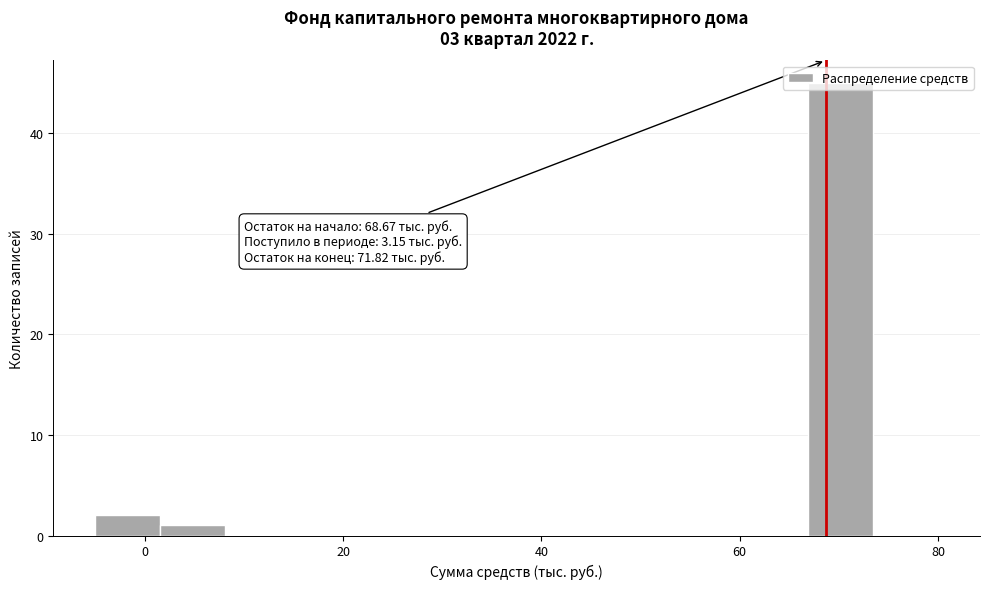

Around what value on the x-axis is the tallest bar? Give the approximate position of its centre, as read against the axis.

70